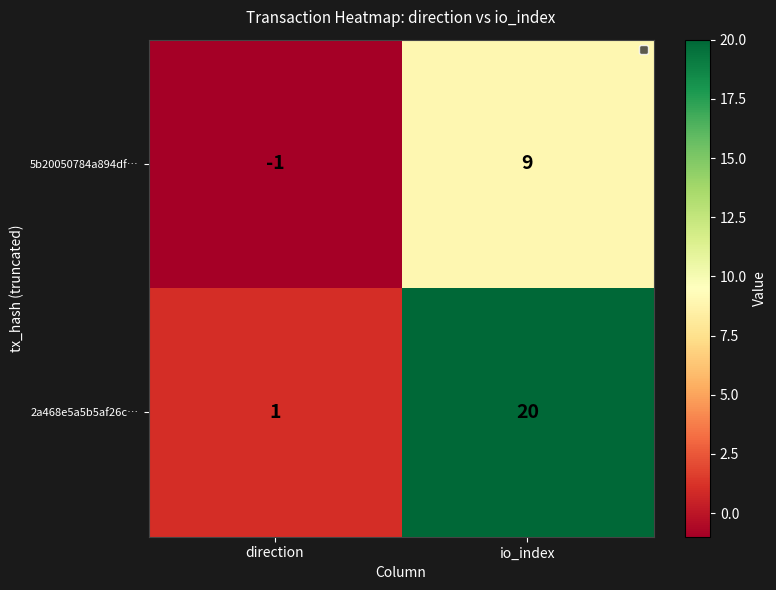

Count the number of categories in the chart.

2